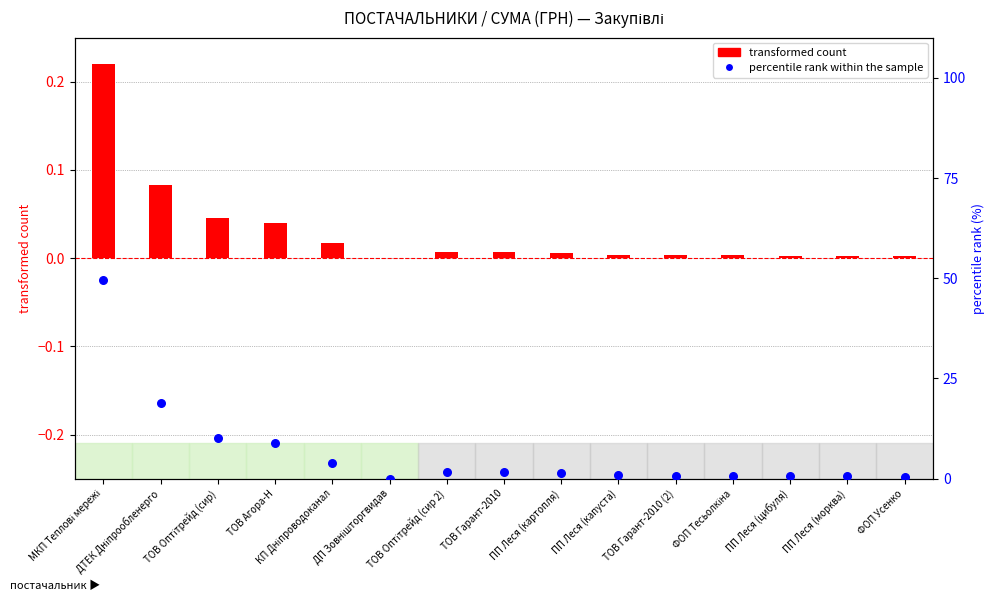

At how many categories does at least one series exceed 25?

1